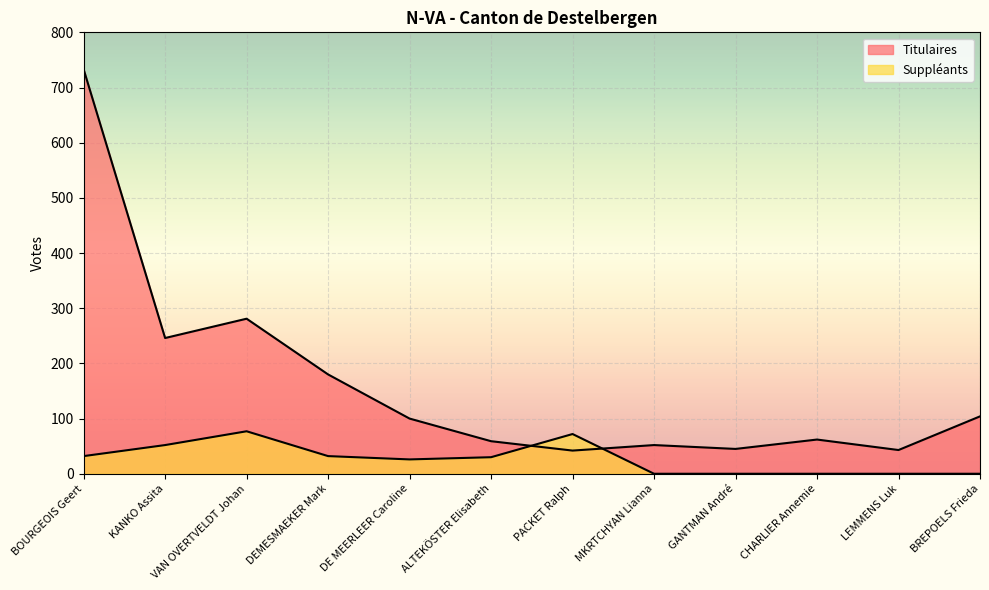

Between LEMMENS Luk and MKRTCHYAN Lianna, which is larger?

MKRTCHYAN Lianna